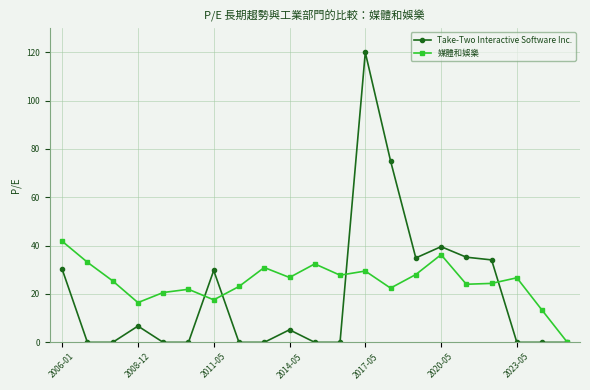

Which series has the largest total across all categories?

媒體和娛樂